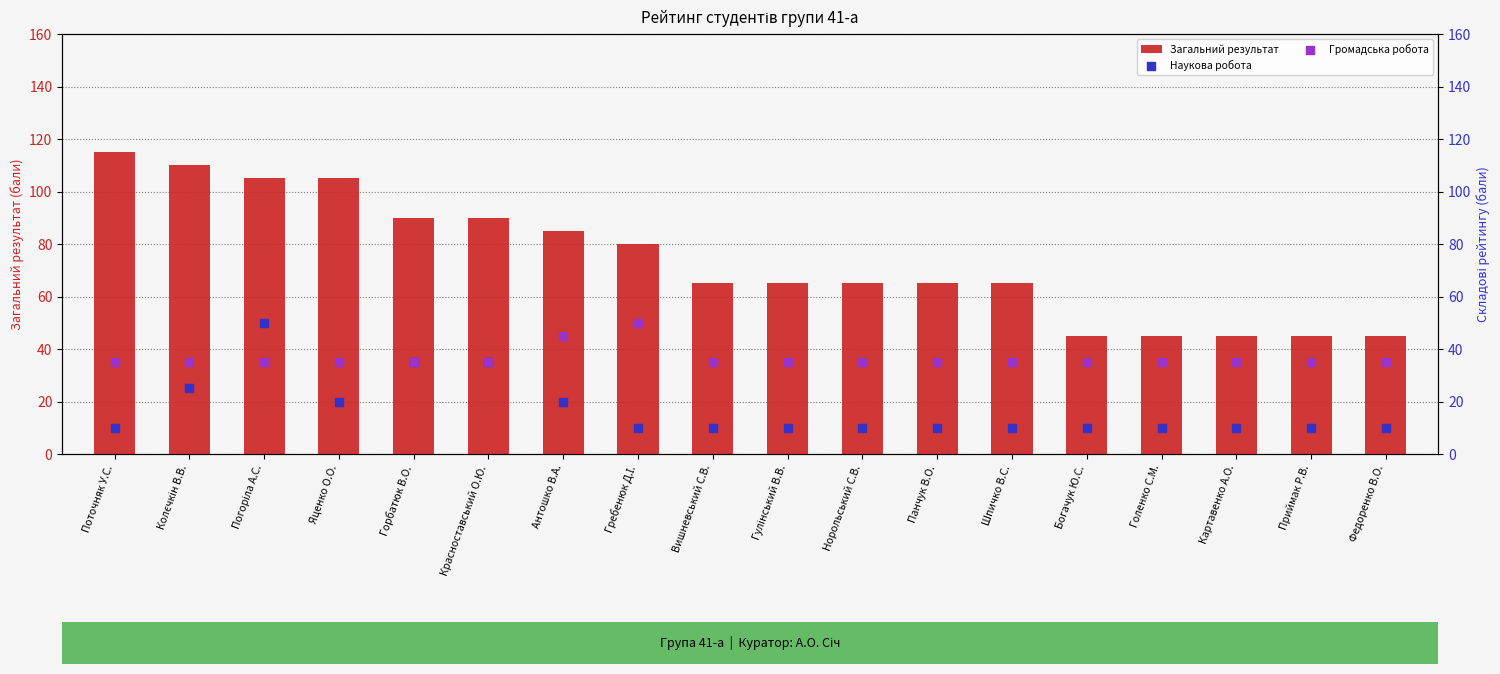

Which series has the largest total across all categories?

Загальний результат